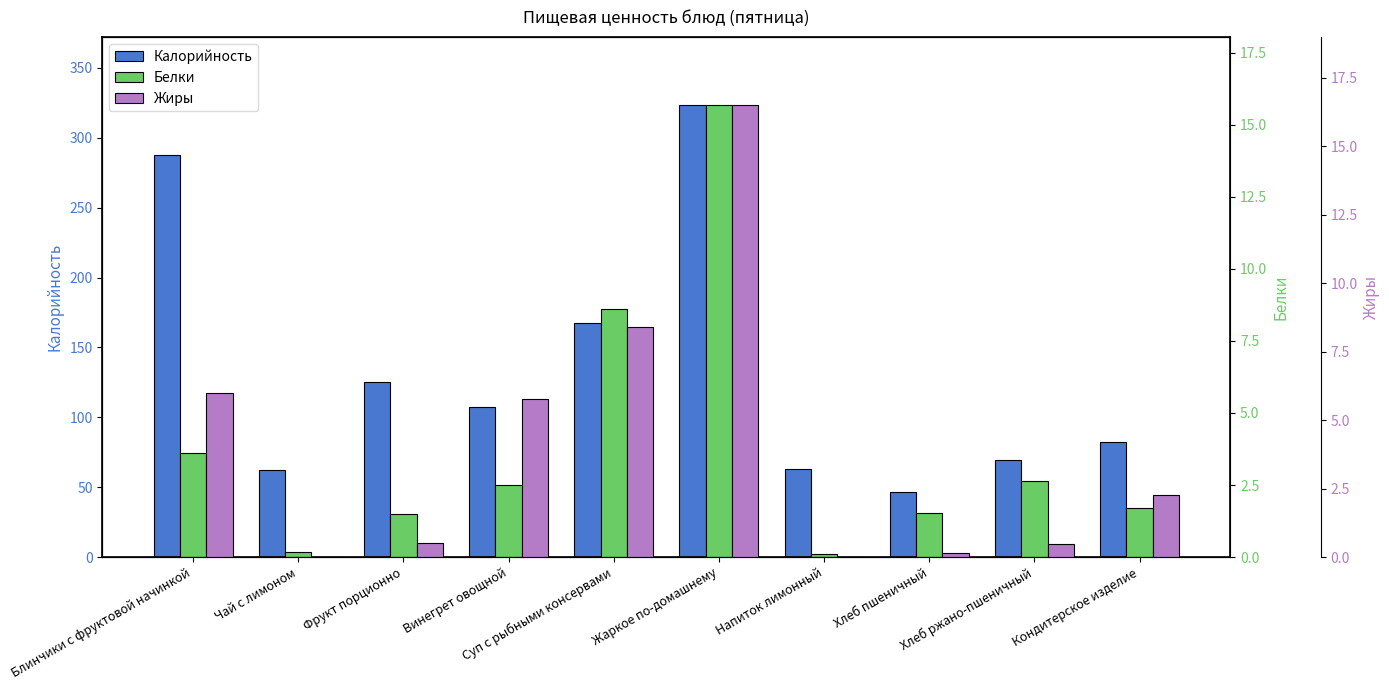

What is the highest value of the Белки series?

15.7